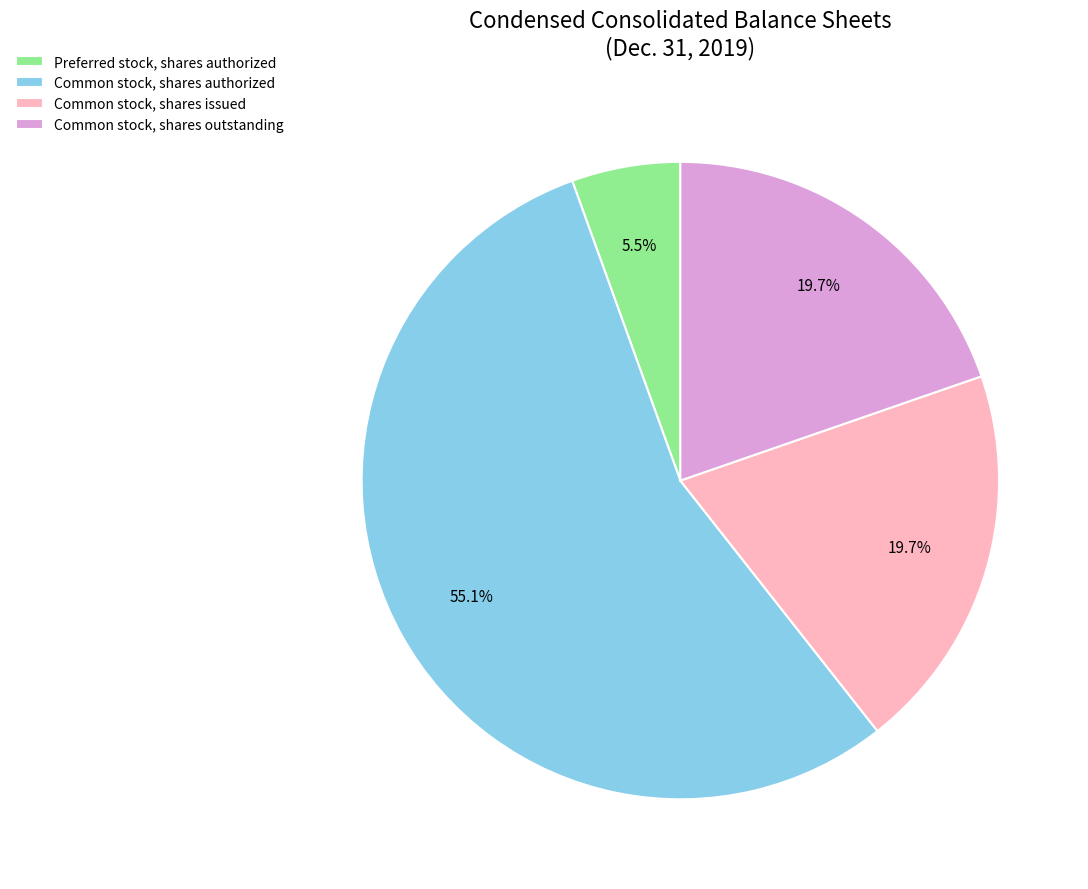

What is the smallest slice in the pie chart?

Preferred stock, shares authorized